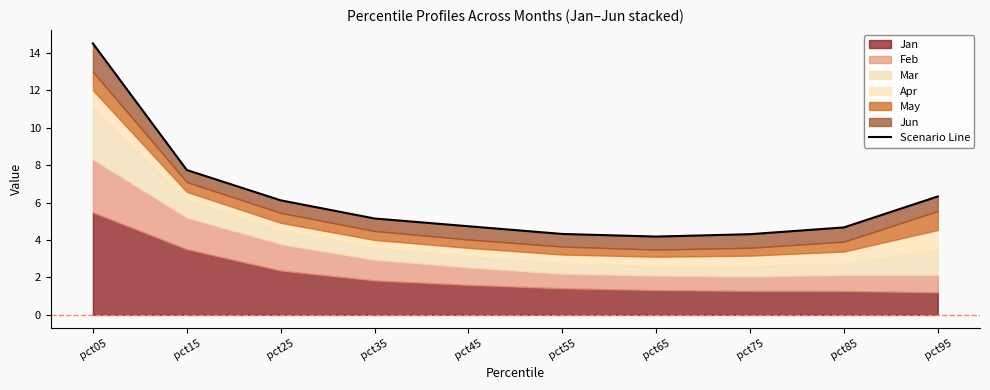

Count the number of values greater than 5.

5